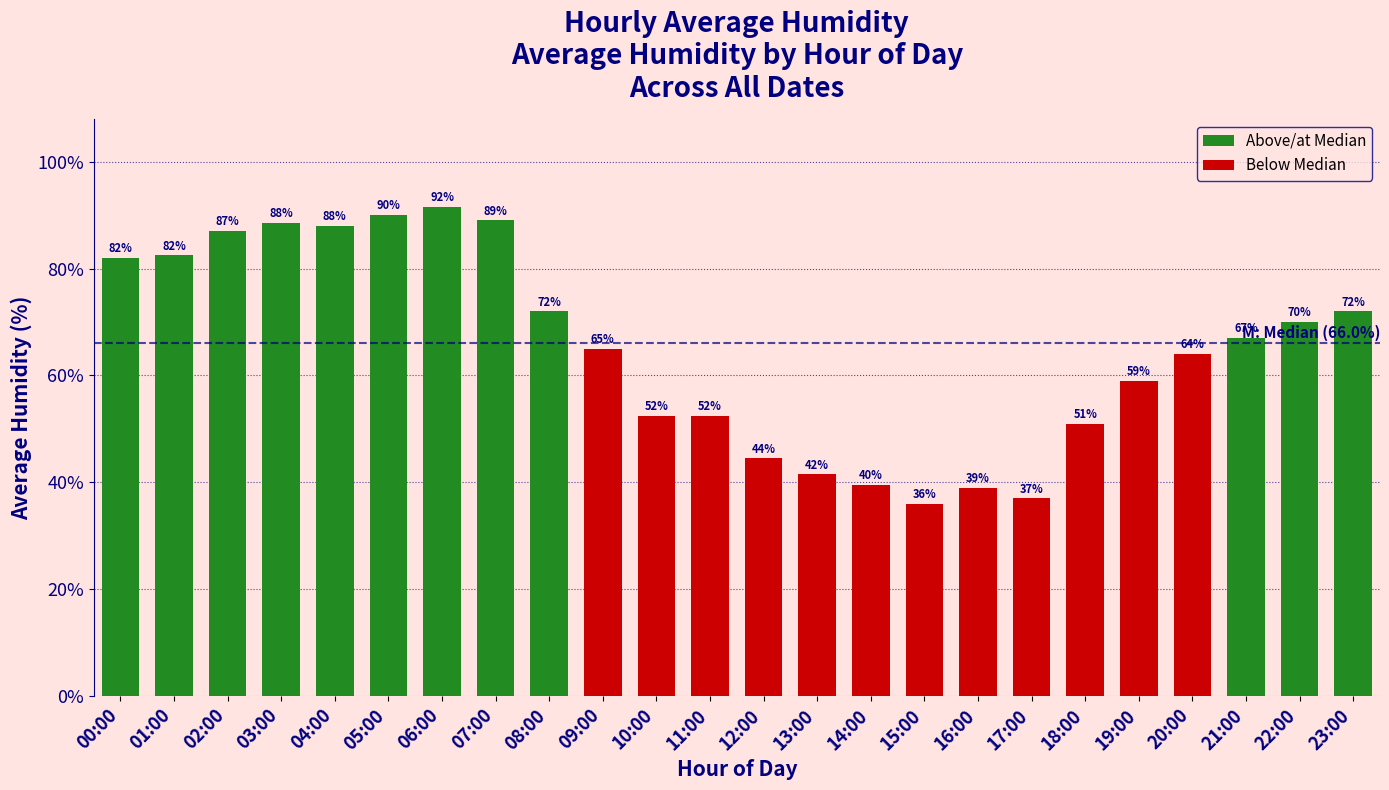

The value at 08:00 is 72.0. True or false?

True